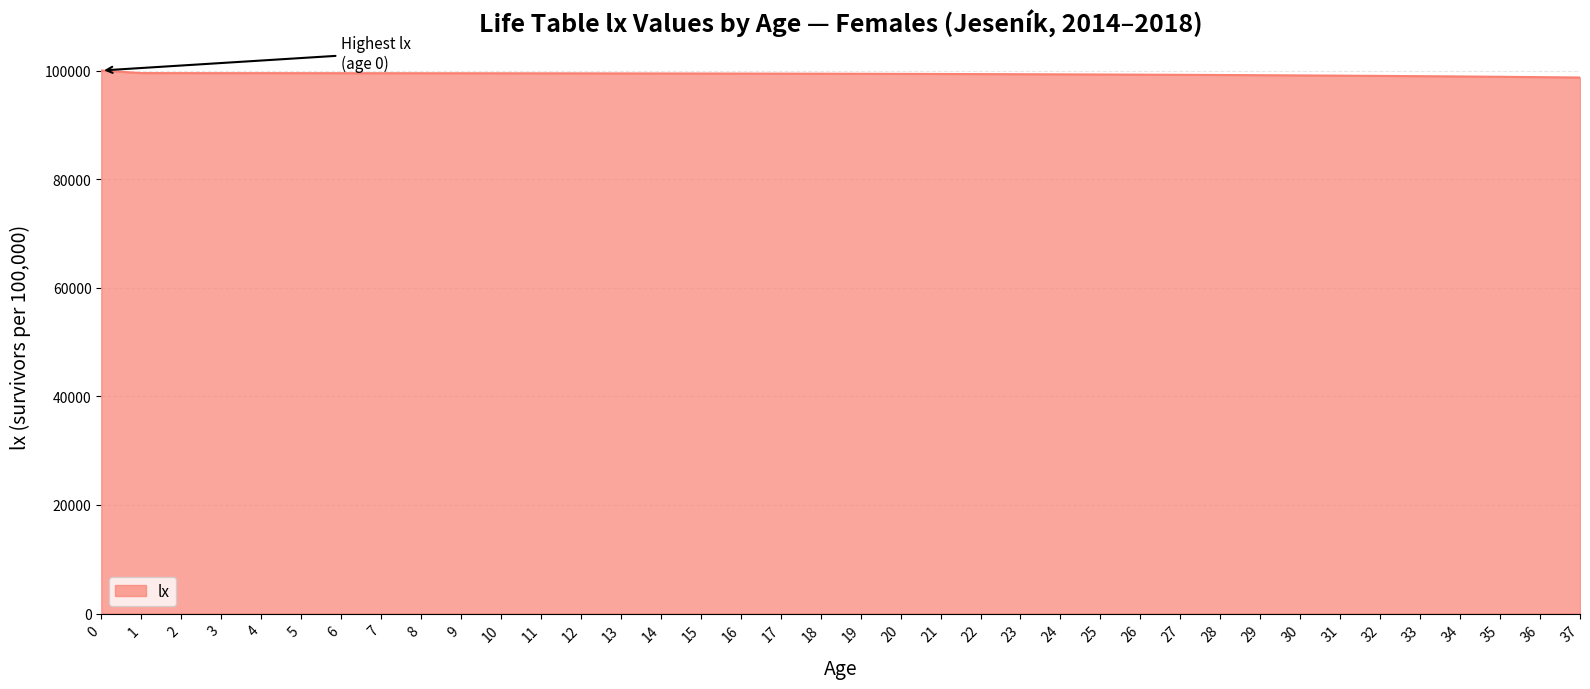

What is the average value?

99320.6